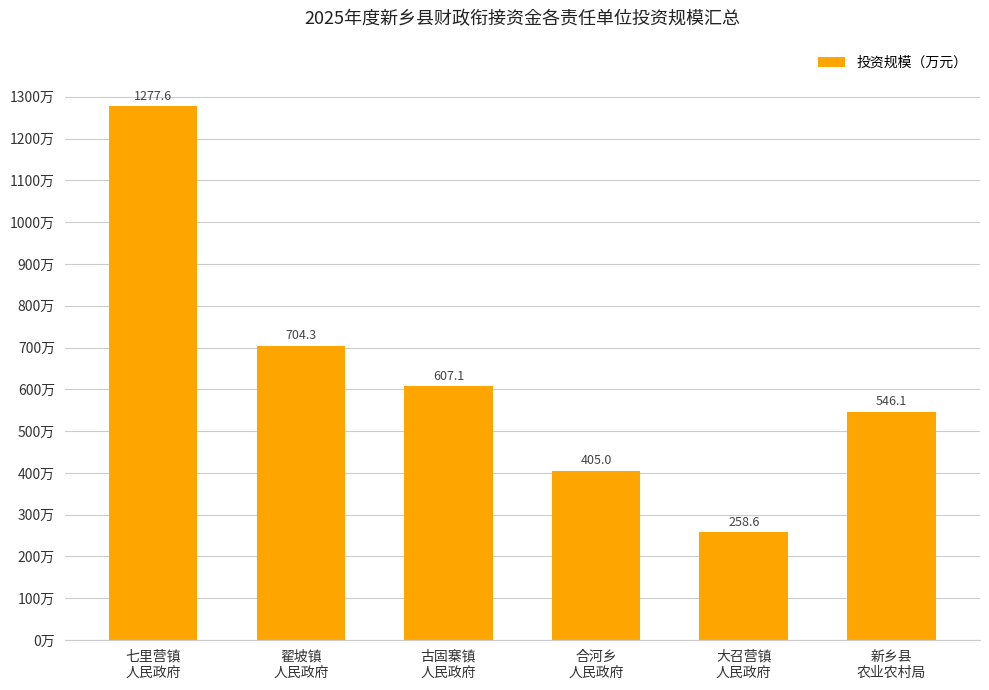

What is the difference between the second highest and second lowest values?

299.3